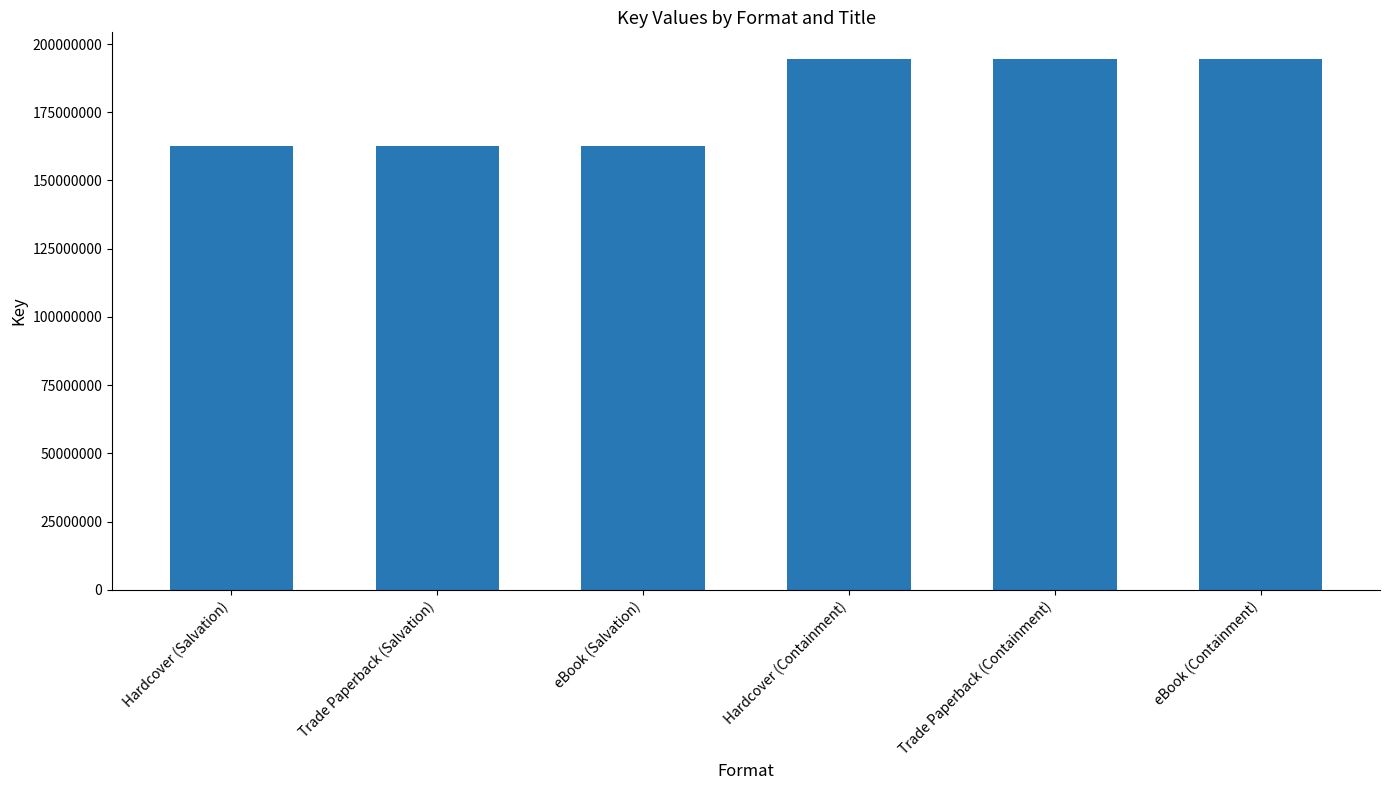

What position from the left is Trade Paperback (Salvation)?

2